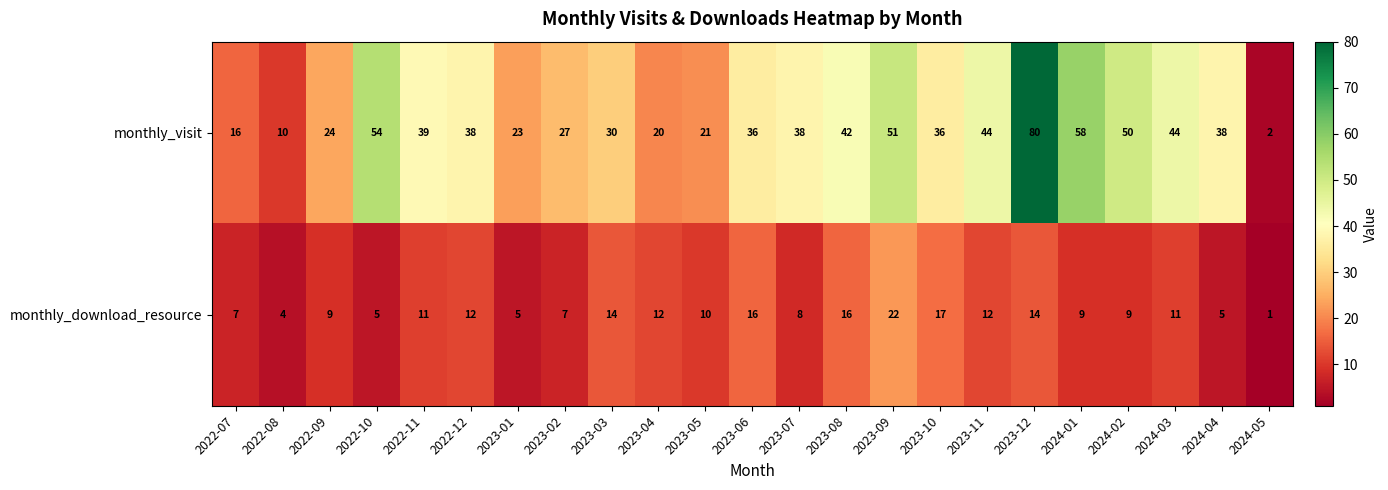

Which series has the largest range (max minus min)?

monthly_visit